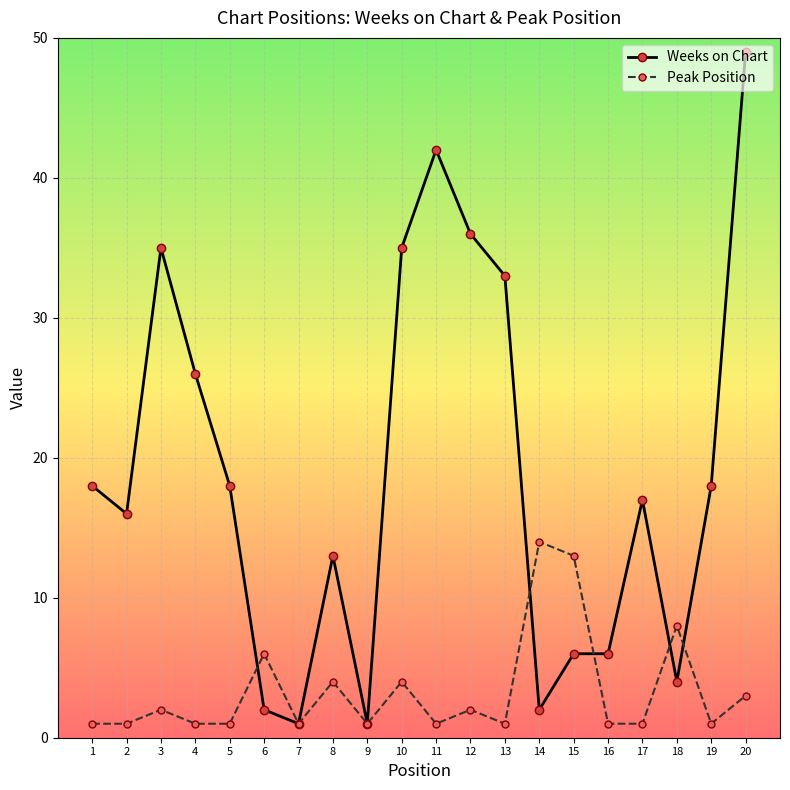

List the series in order of their overall mean, highest first.

Weeks on Chart, Peak Position